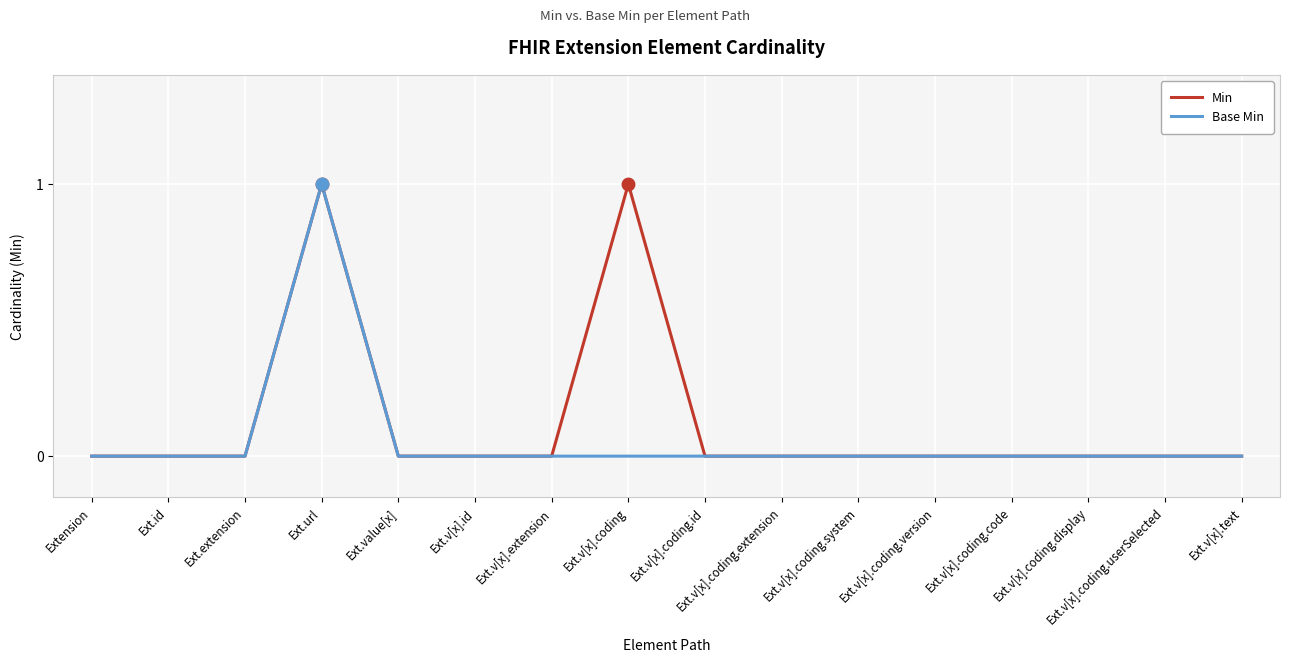

The Base Min series shows 0 at Ext.v[x].coding.code. True or false?

True